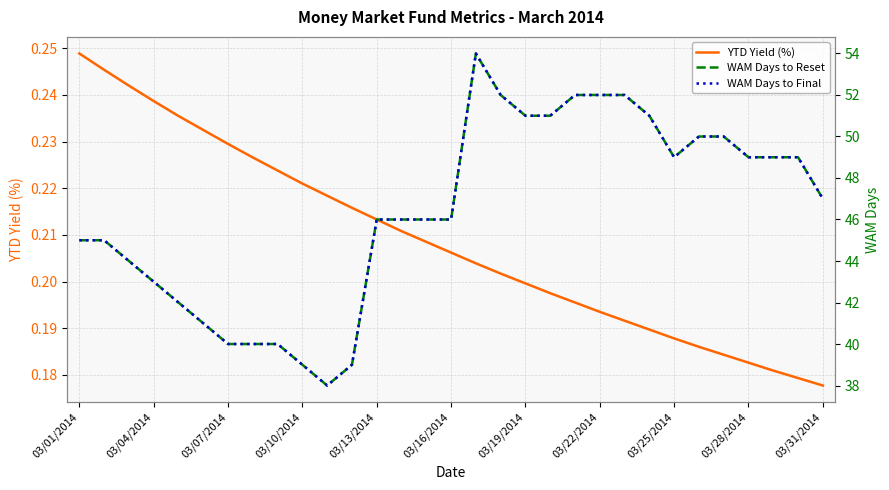

What is the highest value of the WAM Days to Reset series?

54.0